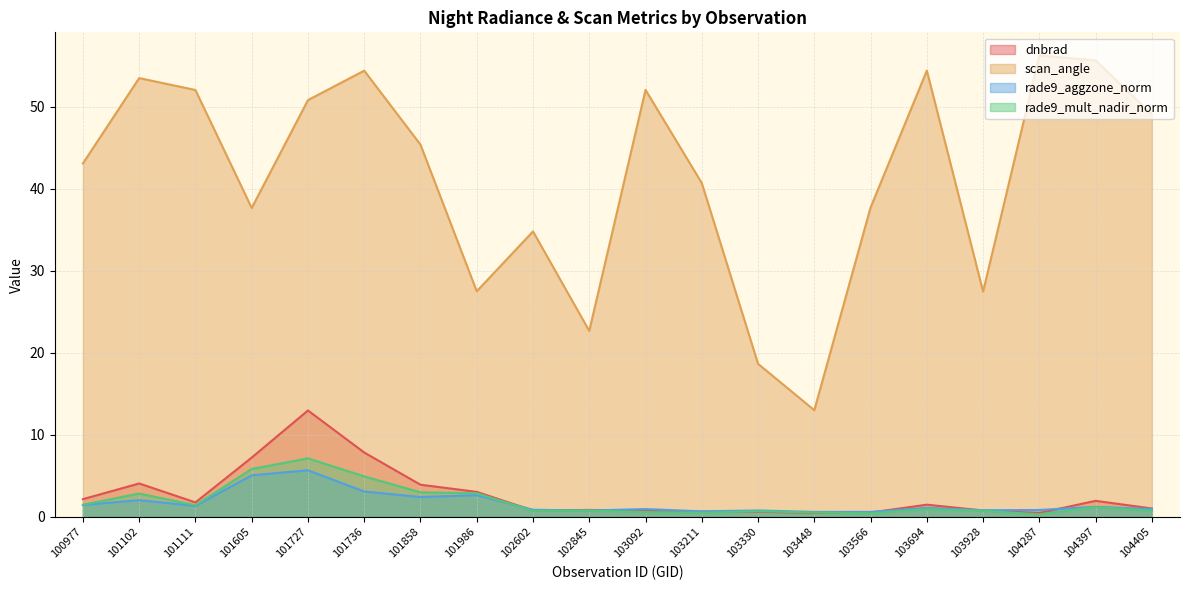

How many lines are shown in the chart?

4